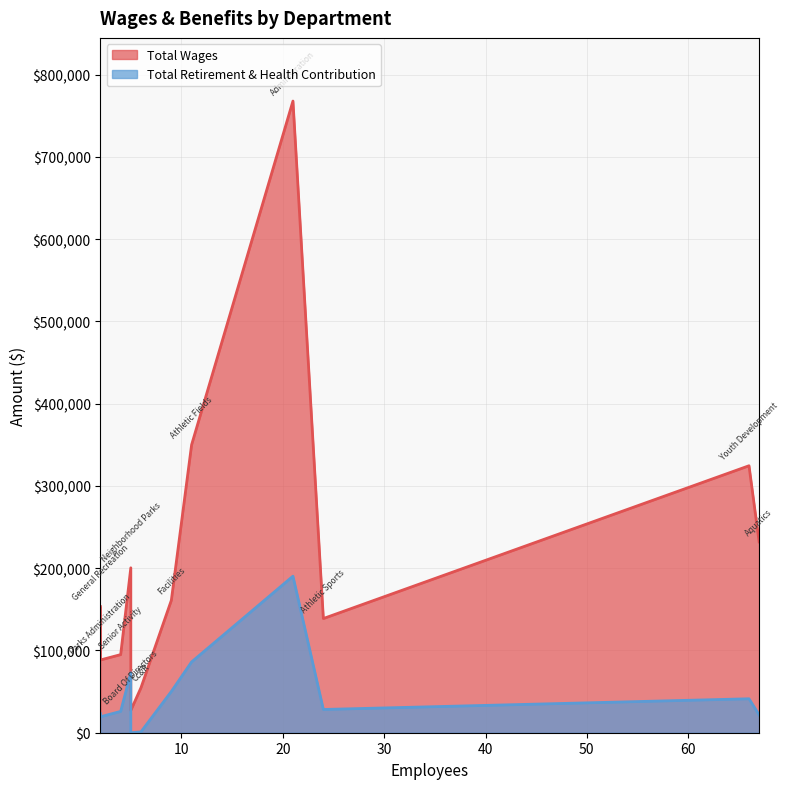

What is the difference between the maximum and minimum values in the Total Wages series?

740809